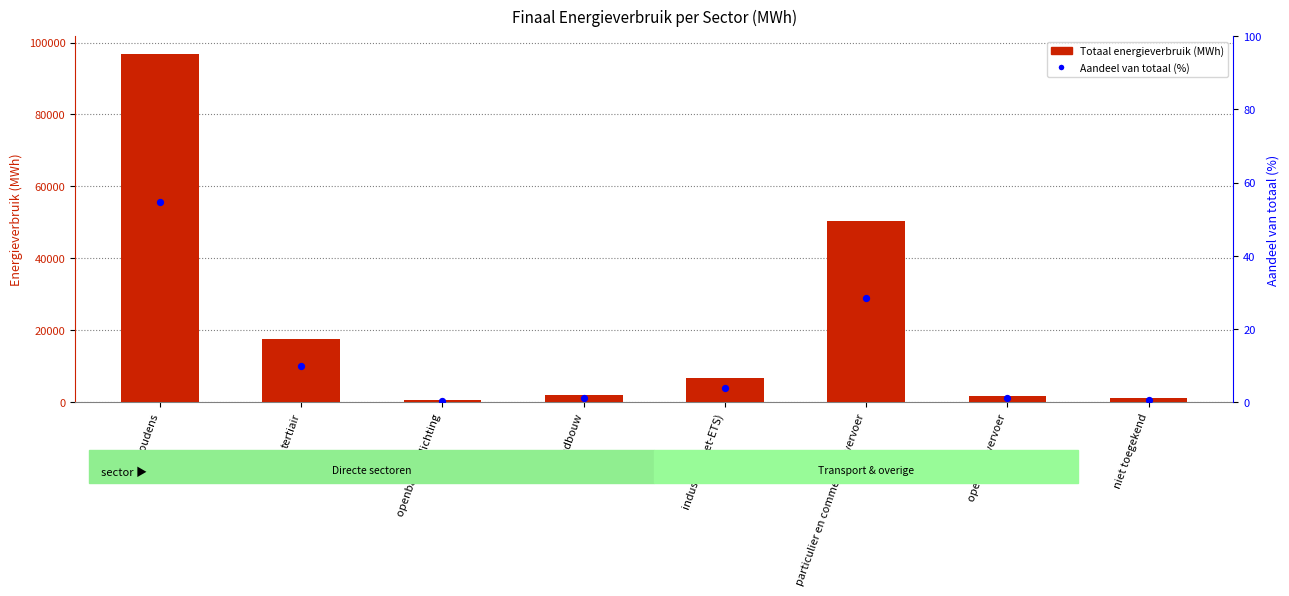

At which category is the sum across all series the highest?

huishoudens